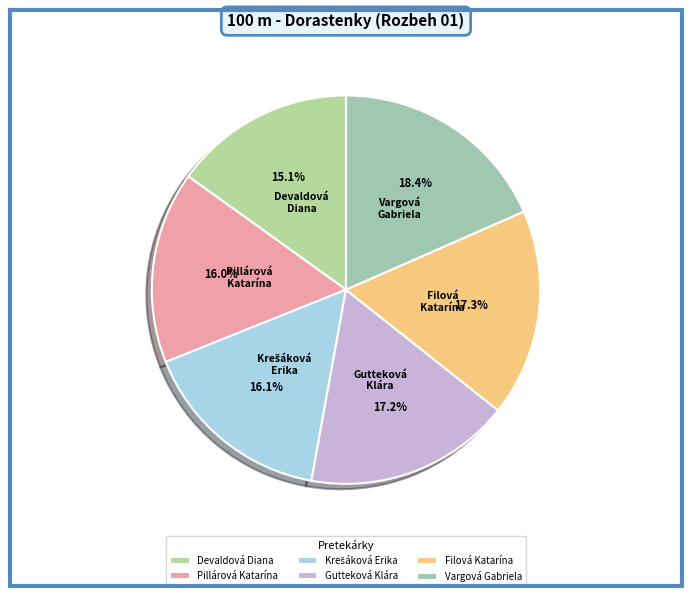

What is the largest slice in the pie chart?

Vargová Gabriela